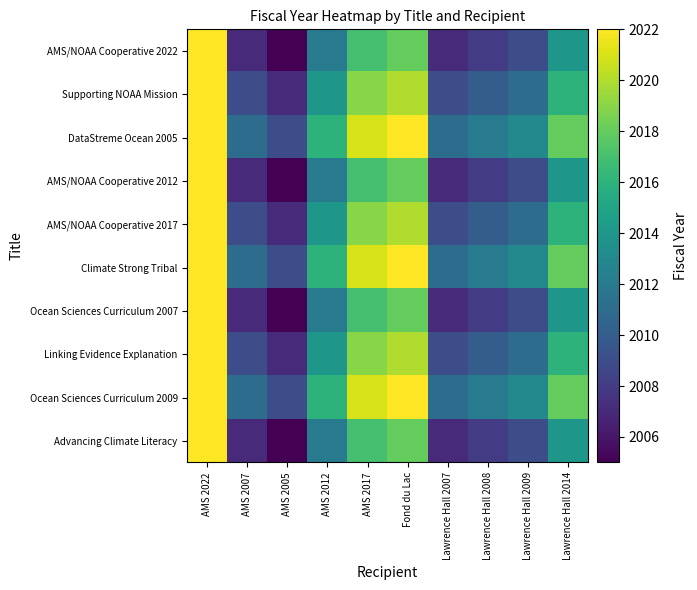

Reading left to right, transcribe all the data shown in this chart.

AMS/NOAA Cooperative 2022: AMS 2022=2022	AMS 2007=2007	AMS 2005=2005	AMS 2012=2012	AMS 2017=2017	Fond du Lac=2018	Lawrence Hall 2007=2007	Lawrence Hall 2008=2008	Lawrence Hall 2009=2009	Lawrence Hall 2014=2014
Supporting NOAA Mission: AMS 2022=2024	AMS 2007=2009	AMS 2005=2007	AMS 2012=2014	AMS 2017=2019	Fond du Lac=2020	Lawrence Hall 2007=2009	Lawrence Hall 2008=2010	Lawrence Hall 2009=2011	Lawrence Hall 2014=2016
DataStreme Ocean 2005: AMS 2022=2026	AMS 2007=2011	AMS 2005=2009	AMS 2012=2016	AMS 2017=2021	Fond du Lac=2022	Lawrence Hall 2007=2011	Lawrence Hall 2008=2012	Lawrence Hall 2009=2013	Lawrence Hall 2014=2018
AMS/NOAA Cooperative 2012: AMS 2022=2022	AMS 2007=2007	AMS 2005=2005	AMS 2012=2012	AMS 2017=2017	Fond du Lac=2018	Lawrence Hall 2007=2007	Lawrence Hall 2008=2008	Lawrence Hall 2009=2009	Lawrence Hall 2014=2014
AMS/NOAA Cooperative 2017: AMS 2022=2024	AMS 2007=2009	AMS 2005=2007	AMS 2012=2014	AMS 2017=2019	Fond du Lac=2020	Lawrence Hall 2007=2009	Lawrence Hall 2008=2010	Lawrence Hall 2009=2011	Lawrence Hall 2014=2016
Climate Strong Tribal: AMS 2022=2026	AMS 2007=2011	AMS 2005=2009	AMS 2012=2016	AMS 2017=2021	Fond du Lac=2022	Lawrence Hall 2007=2011	Lawrence Hall 2008=2012	Lawrence Hall 2009=2013	Lawrence Hall 2014=2018
Ocean Sciences Curriculum 2007: AMS 2022=2022	AMS 2007=2007	AMS 2005=2005	AMS 2012=2012	AMS 2017=2017	Fond du Lac=2018	Lawrence Hall 2007=2007	Lawrence Hall 2008=2008	Lawrence Hall 2009=2009	Lawrence Hall 2014=2014
Linking Evidence Explanation: AMS 2022=2024	AMS 2007=2009	AMS 2005=2007	AMS 2012=2014	AMS 2017=2019	Fond du Lac=2020	Lawrence Hall 2007=2009	Lawrence Hall 2008=2010	Lawrence Hall 2009=2011	Lawrence Hall 2014=2016
Ocean Sciences Curriculum 2009: AMS 2022=2026	AMS 2007=2011	AMS 2005=2009	AMS 2012=2016	AMS 2017=2021	Fond du Lac=2022	Lawrence Hall 2007=2011	Lawrence Hall 2008=2012	Lawrence Hall 2009=2013	Lawrence Hall 2014=2018
Advancing Climate Literacy: AMS 2022=2022	AMS 2007=2007	AMS 2005=2005	AMS 2012=2012	AMS 2017=2017	Fond du Lac=2018	Lawrence Hall 2007=2007	Lawrence Hall 2008=2008	Lawrence Hall 2009=2009	Lawrence Hall 2014=2014